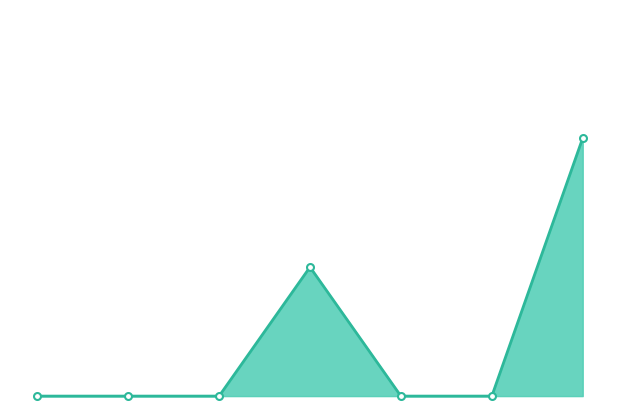

How many lines are shown in the chart?

1